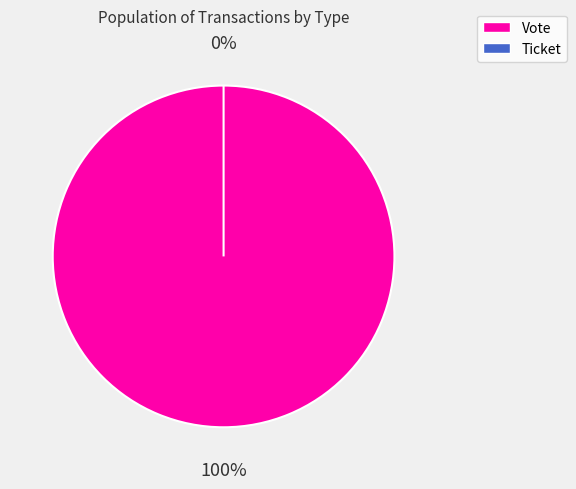

To the nearest percent, what is the combined percentage of Ticket and Vote?

100%